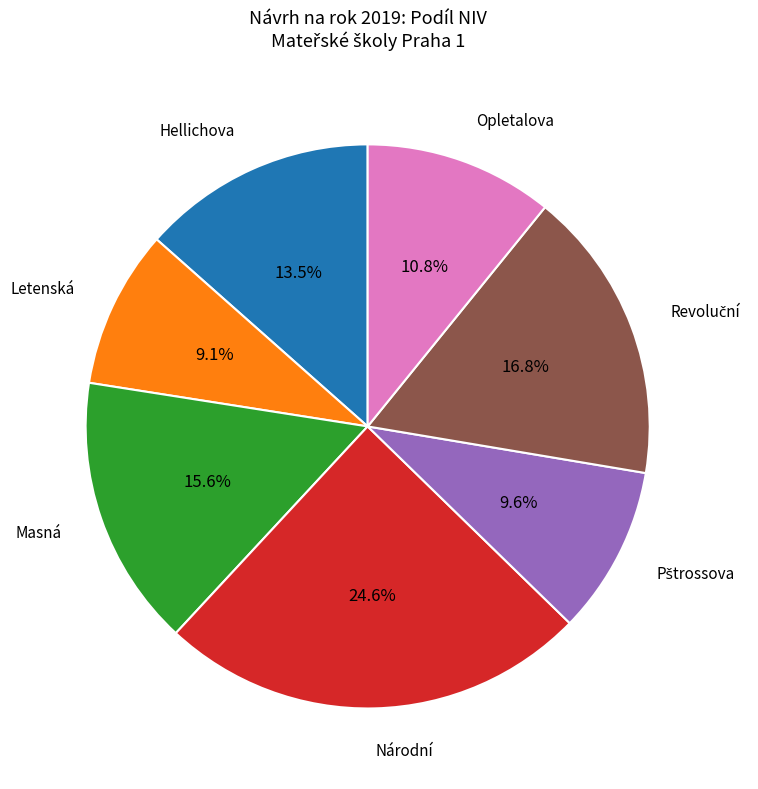

Does any single category account for the majority?

No